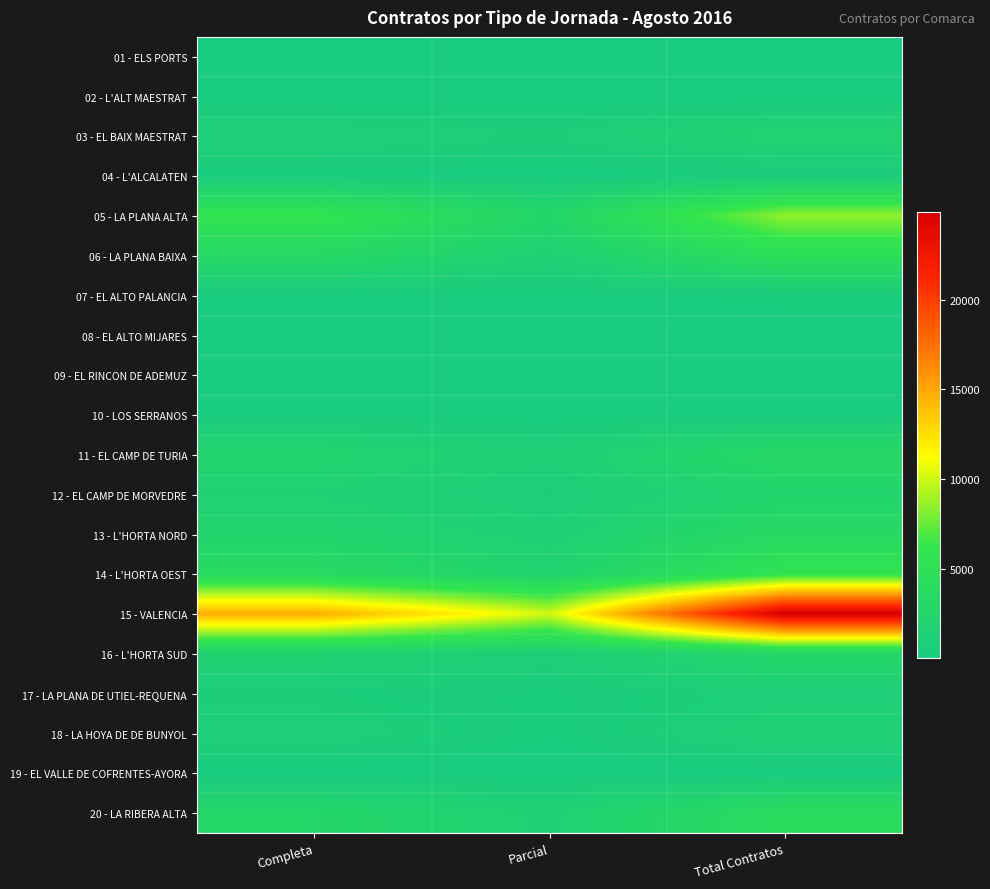

Reading left to right, transcribe all the data shown in this chart.

01 - ELS PORTS: Completa=75	Parcial=57	Total Contratos=132
02 - L'ALT MAESTRAT: Completa=42	Parcial=42	Total Contratos=84
03 - EL BAIX MAESTRAT: Completa=1153	Parcial=785	Total Contratos=1938
04 - L'ALCALATEN: Completa=284	Parcial=107	Total Contratos=391
05 - LA PLANA ALTA: Completa=5871	Parcial=2652	Total Contratos=8523
06 - LA PLANA BAIXA: Completa=3316	Parcial=1439	Total Contratos=4755
07 - EL ALTO PALANCIA: Completa=239	Parcial=159	Total Contratos=398
08 - EL ALTO MIJARES: Completa=39	Parcial=77	Total Contratos=116
09 - EL RINCON DE ADEMUZ: Completa=53	Parcial=31	Total Contratos=84
10 - LOS SERRANOS: Completa=165	Parcial=86	Total Contratos=251
11 - EL CAMP DE TURIA: Completa=2219	Parcial=1122	Total Contratos=3341
12 - EL CAMP DE MORVEDRE: Completa=1505	Parcial=751	Total Contratos=2256
13 - L'HORTA NORD: Completa=2240	Parcial=1293	Total Contratos=3533
14 - L'HORTA OEST: Completa=3664	Parcial=2044	Total Contratos=5708
15 - VALENCIA: Completa=14777	Parcial=10087	Total Contratos=24864
16 - L'HORTA SUD: Completa=1785	Parcial=994	Total Contratos=2779
17 - LA PLANA DE UTIEL-REQUENA: Completa=638	Parcial=341	Total Contratos=979
18 - LA HOYA DE DE BUNYOL: Completa=1100	Parcial=305	Total Contratos=1405
19 - EL VALLE DE COFRENTES-AYORA: Completa=70	Parcial=65	Total Contratos=135
20 - LA RIBERA ALTA: Completa=2762	Parcial=1426	Total Contratos=4188